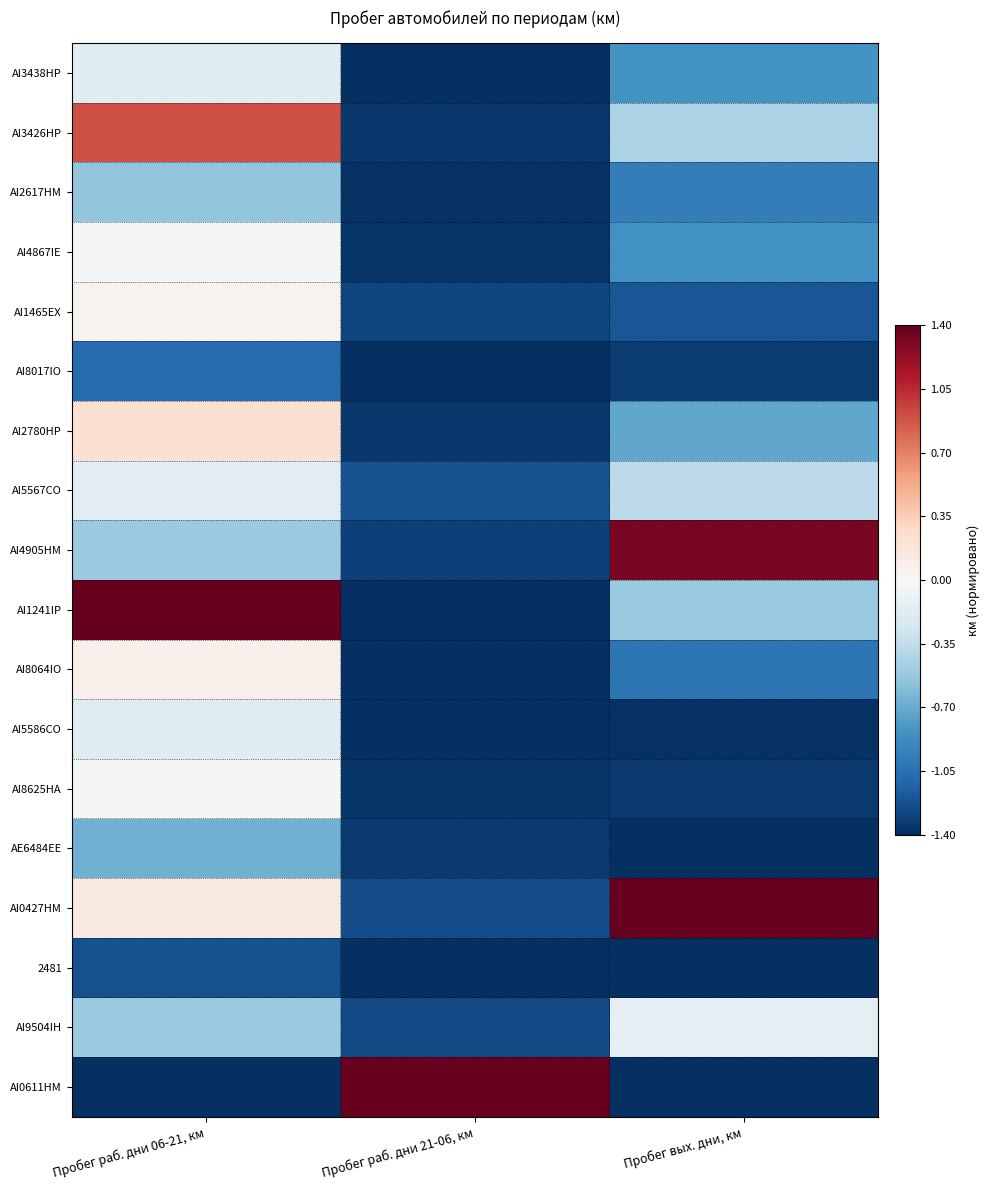

Which series has the largest total across all categories?

AI0427HM